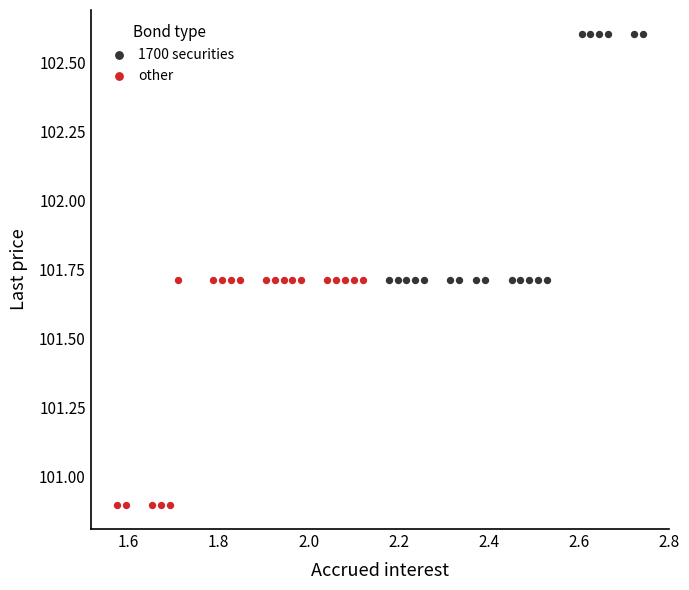

Which series contains the lowest Y value?

other